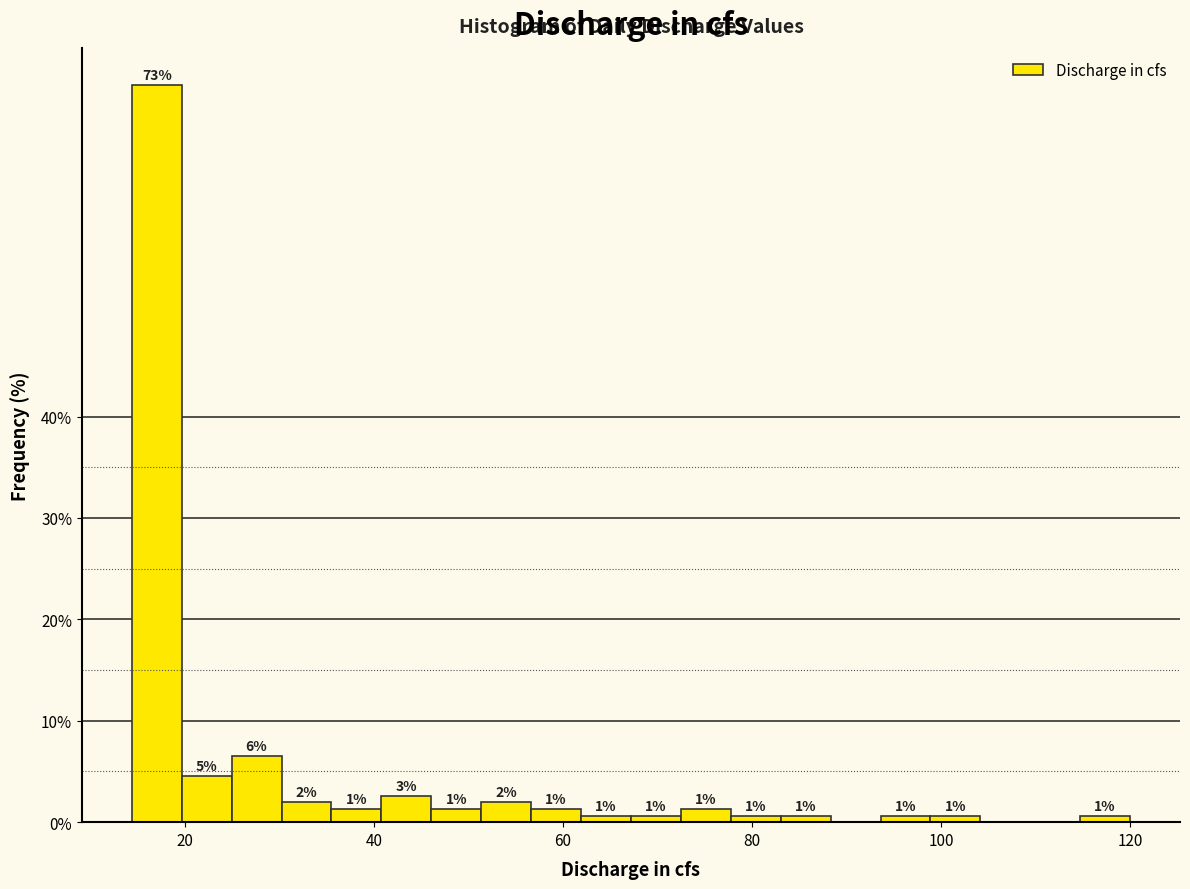

Around what value on the x-axis is the tallest bar? Give the approximate position of its centre, as read against the axis.

18